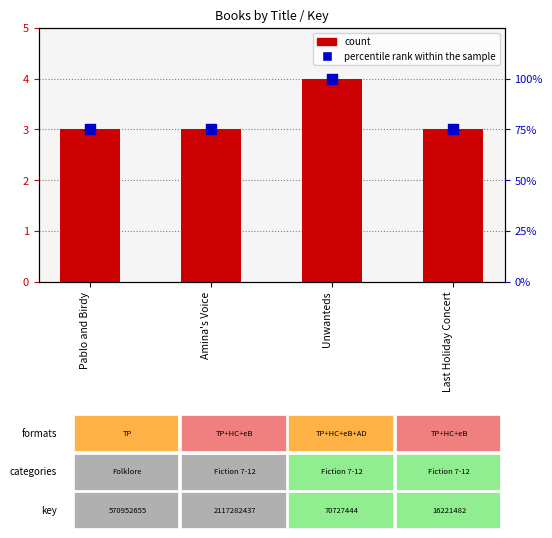

Which series has the largest total across all categories?

percentile rank within the sample